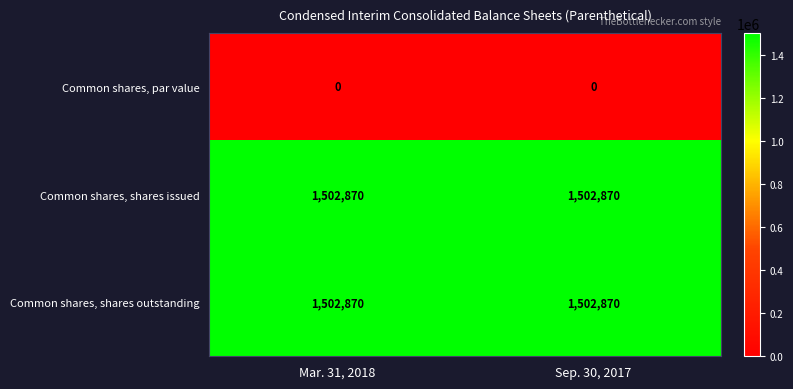

What is the minimum value for Common shares, shares outstanding?

1502870